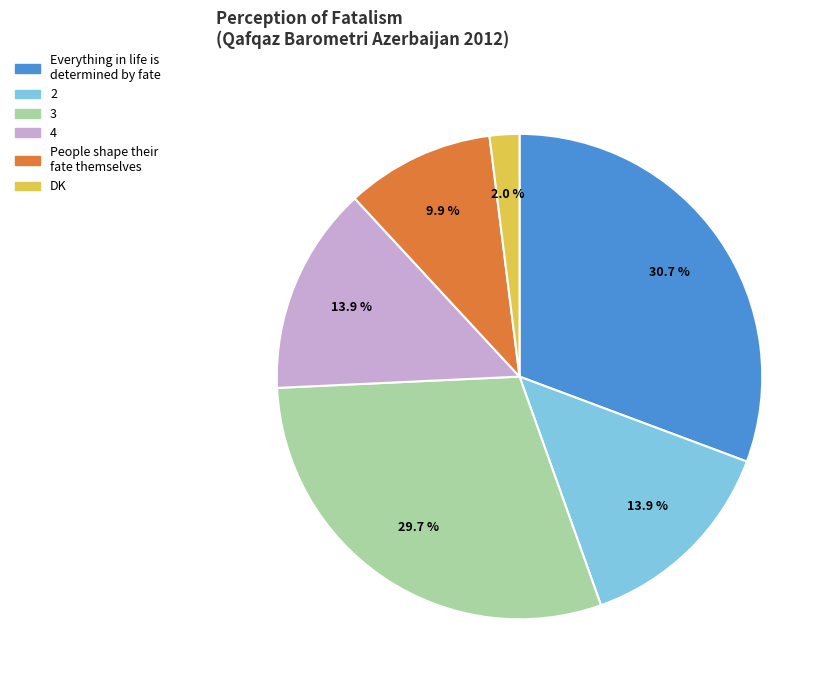

Which category has the biggest portion of the pie?

Everything in life is determined by fate